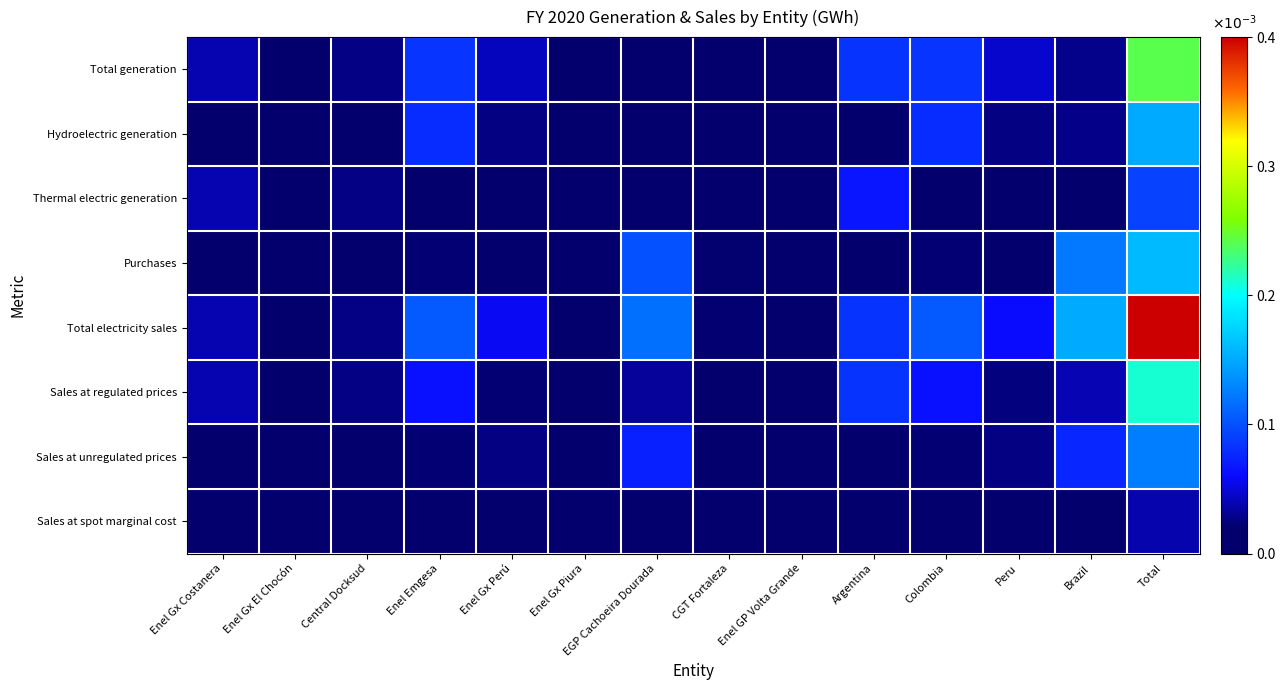

Reading left to right, extract all data points from this chart.

Total generation: Enel Gx Costanera=0.0	Enel Gx El Chocón=0.0	Central Docksud=0.0	Enel Emgesa=0.0	Enel Gx Perú=0.0	Enel Gx Piura=0.0	EGP Cachoeira Dourada=0.0	CGT Fortaleza=0.0	Enel GP Volta Grande=0.0	Argentina=0.0	Colombia=0.0	Peru=0.0	Brazil=0.0	Total=0.0
Hydroelectric generation: Enel Gx Costanera=0.0	Enel Gx El Chocón=0.0	Central Docksud=0.0	Enel Emgesa=0.0	Enel Gx Perú=0.0	Enel Gx Piura=0.0	EGP Cachoeira Dourada=0.0	CGT Fortaleza=0.0	Enel GP Volta Grande=0.0	Argentina=0.0	Colombia=0.0	Peru=0.0	Brazil=0.0	Total=0.0
Thermal electric generation: Enel Gx Costanera=0.0	Enel Gx El Chocón=0.0	Central Docksud=0.0	Enel Emgesa=0.0	Enel Gx Perú=0.0	Enel Gx Piura=0.0	EGP Cachoeira Dourada=0.0	CGT Fortaleza=0.0	Enel GP Volta Grande=0.0	Argentina=0.0	Colombia=0.0	Peru=0.0	Brazil=0.0	Total=0.0
Purchases: Enel Gx Costanera=0.0	Enel Gx El Chocón=0.0	Central Docksud=0.0	Enel Emgesa=0.0	Enel Gx Perú=0.0	Enel Gx Piura=0.0	EGP Cachoeira Dourada=0.0	CGT Fortaleza=0.0	Enel GP Volta Grande=0.0	Argentina=0.0	Colombia=0.0	Peru=0.0	Brazil=0.0	Total=0.0
Total electricity sales: Enel Gx Costanera=0.0	Enel Gx El Chocón=0.0	Central Docksud=0.0	Enel Emgesa=0.0	Enel Gx Perú=0.0	Enel Gx Piura=0.0	EGP Cachoeira Dourada=0.0	CGT Fortaleza=0.0	Enel GP Volta Grande=0.0	Argentina=0.0	Colombia=0.0	Peru=0.0	Brazil=0.0	Total=0.0
Sales at regulated prices: Enel Gx Costanera=0.0	Enel Gx El Chocón=0.0	Central Docksud=0.0	Enel Emgesa=0.0	Enel Gx Perú=0.0	Enel Gx Piura=0.0	EGP Cachoeira Dourada=0.0	CGT Fortaleza=0.0	Enel GP Volta Grande=0.0	Argentina=0.0	Colombia=0.0	Peru=0.0	Brazil=0.0	Total=0.0
Sales at unregulated prices: Enel Gx Costanera=0.0	Enel Gx El Chocón=0.0	Central Docksud=0.0	Enel Emgesa=0.0	Enel Gx Perú=0.0	Enel Gx Piura=0.0	EGP Cachoeira Dourada=0.0	CGT Fortaleza=0.0	Enel GP Volta Grande=0.0	Argentina=0.0	Colombia=0.0	Peru=0.0	Brazil=0.0	Total=0.0
Sales at spot marginal cost: Enel Gx Costanera=0.0	Enel Gx El Chocón=0.0	Central Docksud=0.0	Enel Emgesa=0.0	Enel Gx Perú=0.0	Enel Gx Piura=0.0	EGP Cachoeira Dourada=0.0	CGT Fortaleza=0.0	Enel GP Volta Grande=0.0	Argentina=0.0	Colombia=0.0	Peru=0.0	Brazil=0.0	Total=0.0